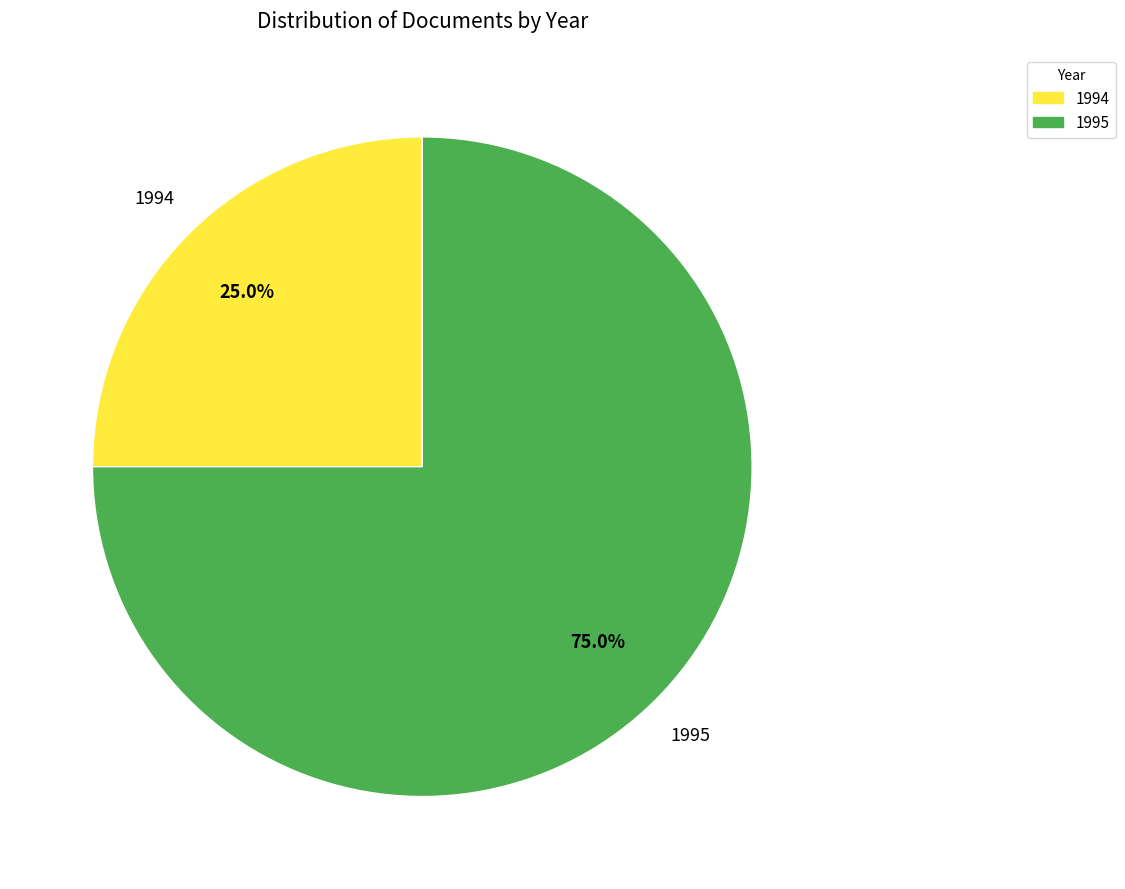

Is there a majority slice in this chart?

Yes